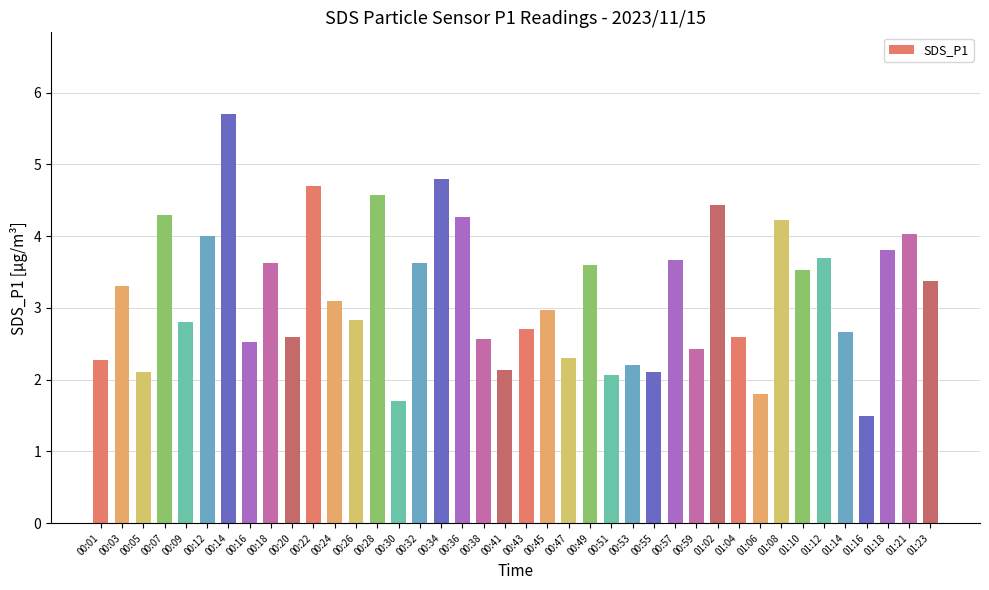

What is the change in value from 00:05 to 00:14?

+3.6